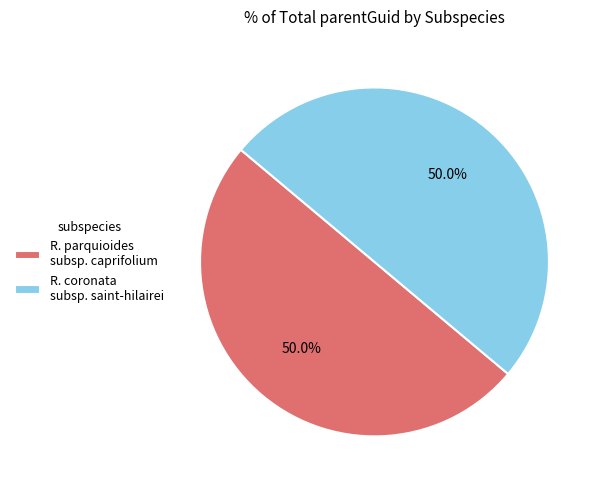

What portion of the pie excludes R. coronata subsp. saint-hilairei?

50.0%